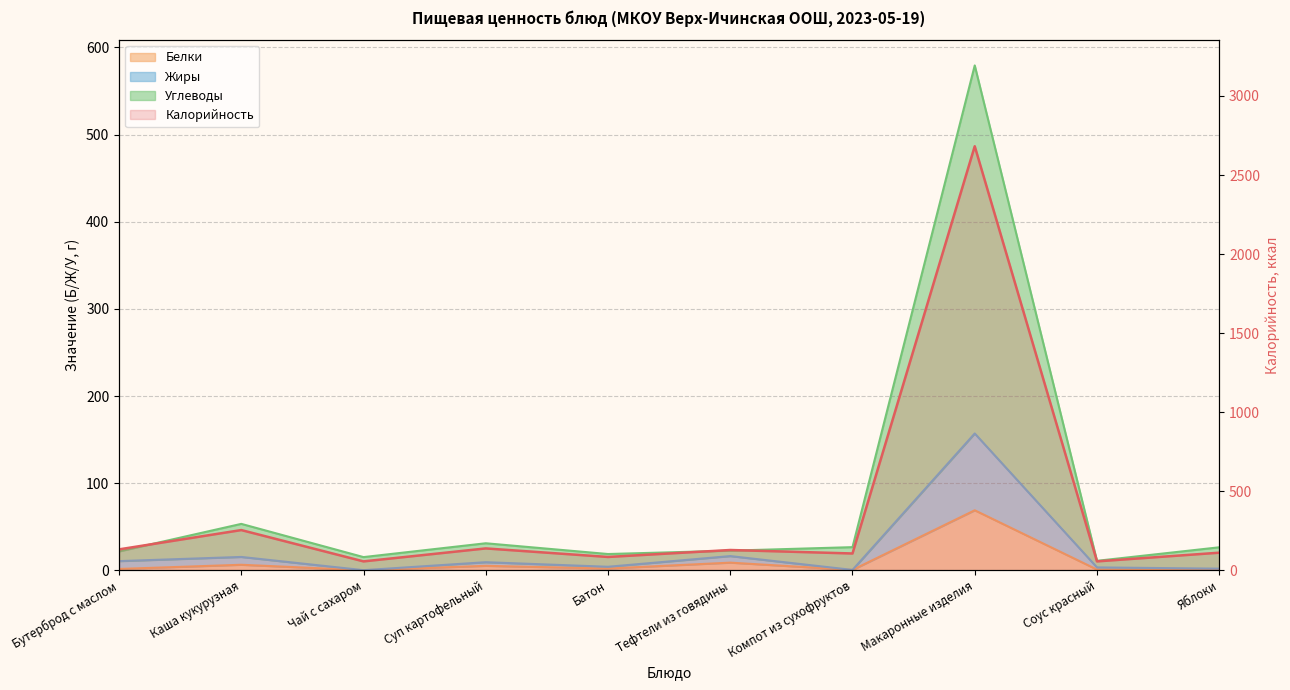

How many interior local valleys does the Калорийность series have?

4